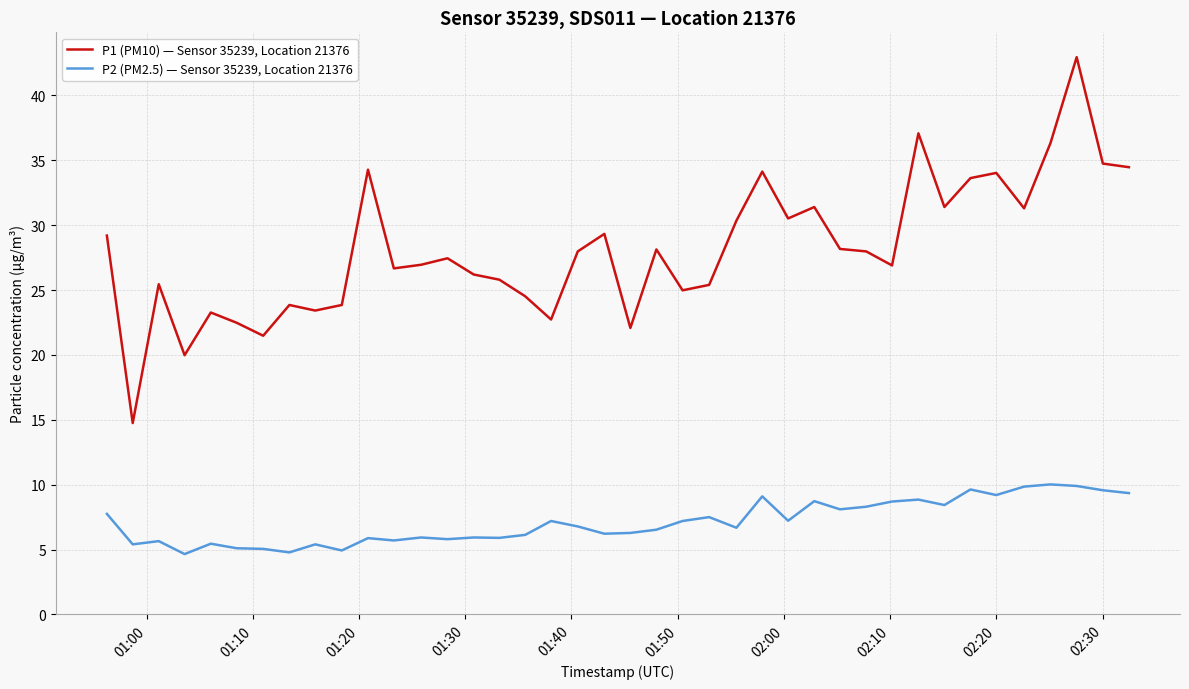

What is the average value of the P1 (PM10) — Sensor 35239, Location 21376 series?

28.1